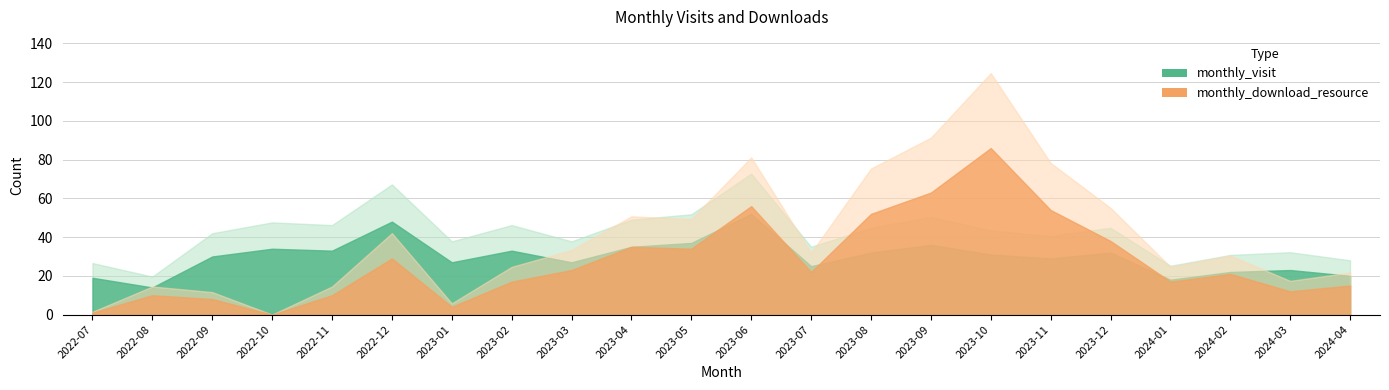

At how many categories does at least one series exceed 6?

22